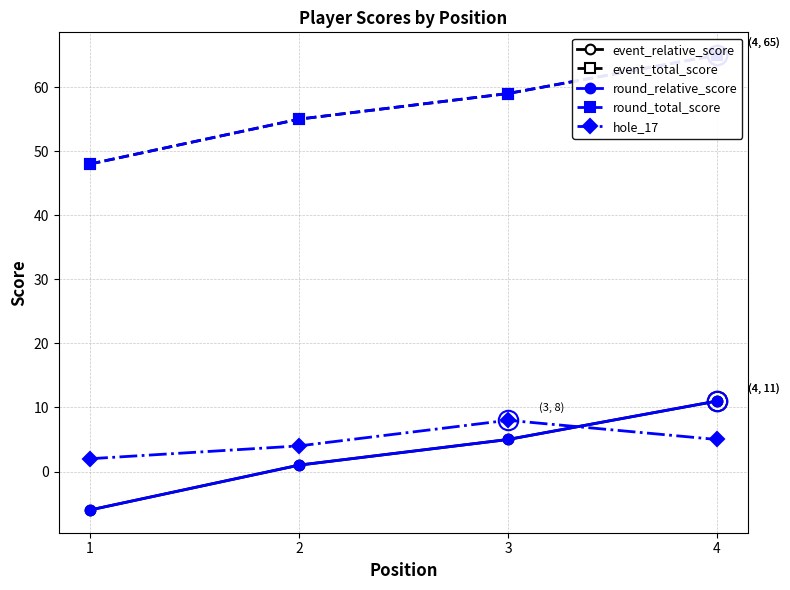

Is the value of event_relative_score at 1 greater than the value of round_total_score at 3?

No